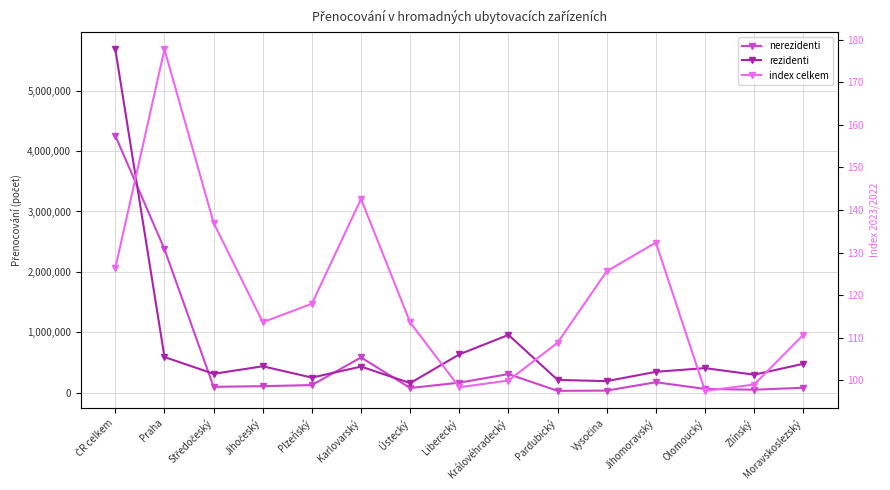

True or false: rezidenti and index celkem cross at least once.

False